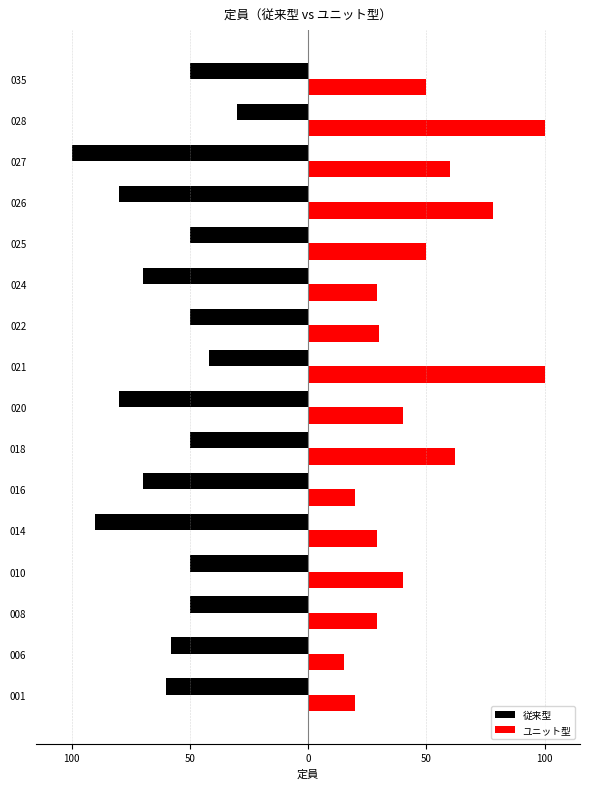

What are all the series names shown in the legend?

従来型, ユニット型